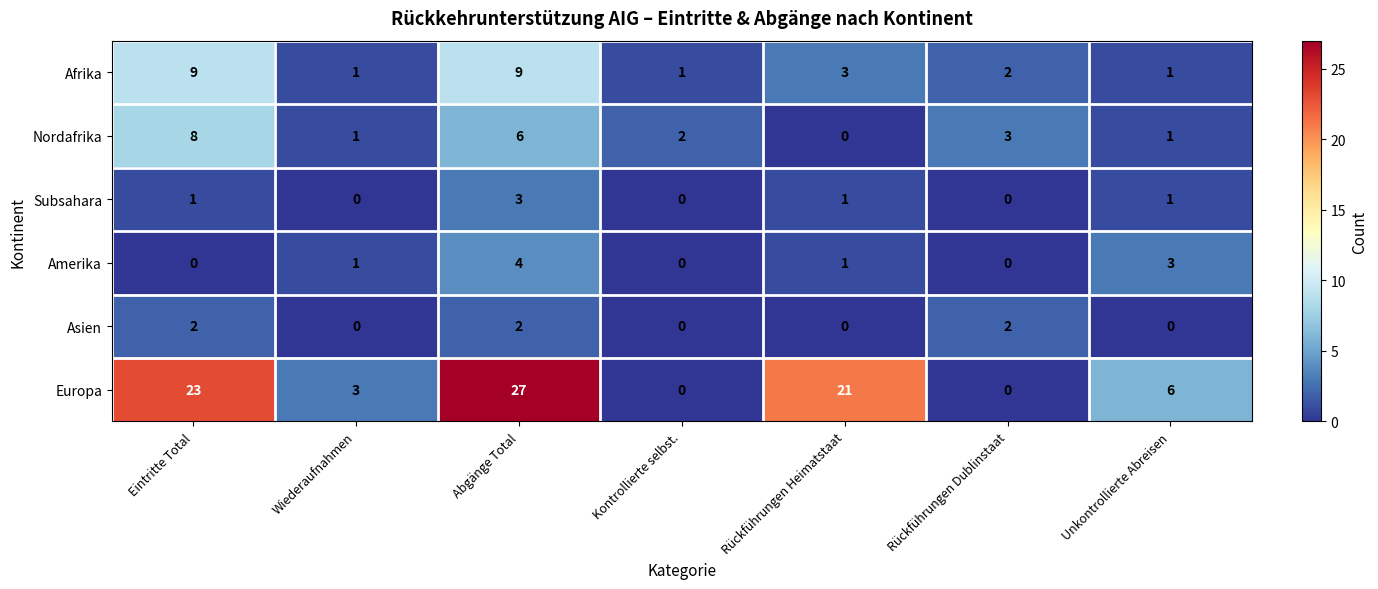

List the series in order of their peak value, lowest first.

Asien, Subsahara, Amerika, Nordafrika, Afrika, Europa